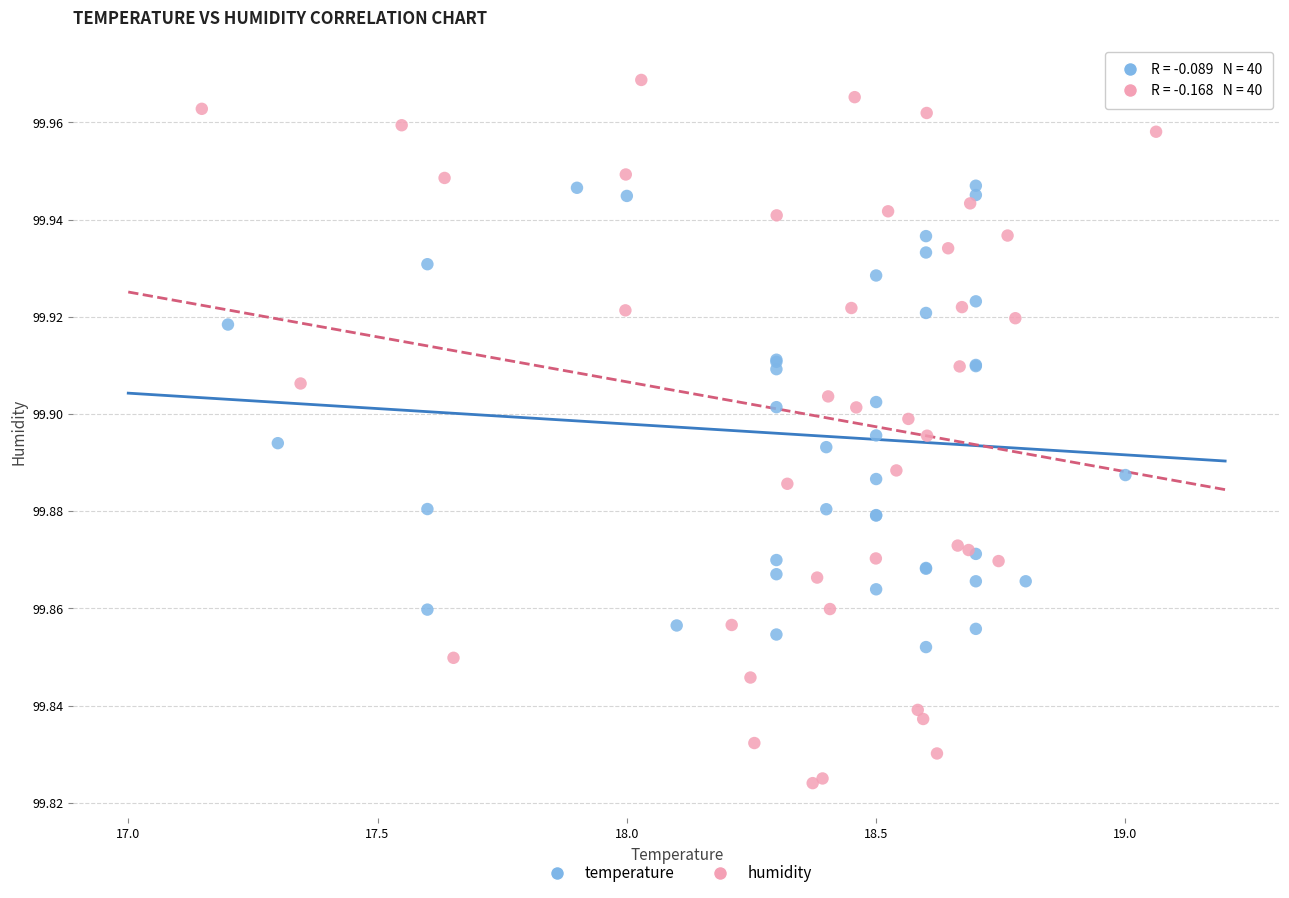

What are all the series names shown in the legend?

temperature, humidity